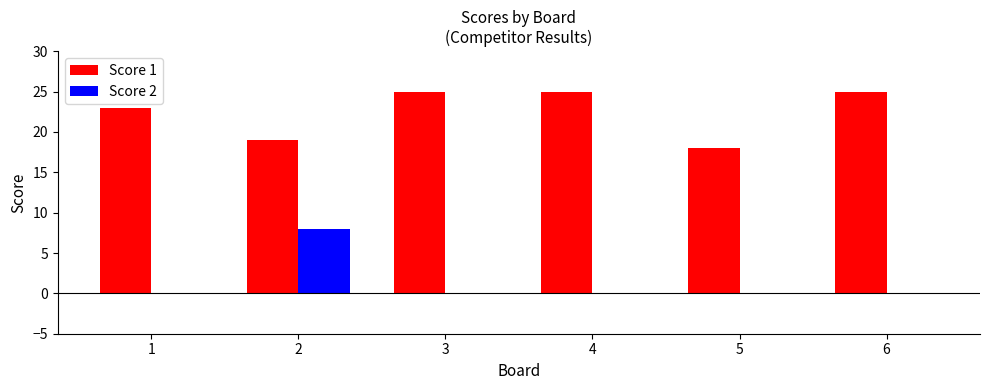

What is the highest value of the Score 2 series?

8